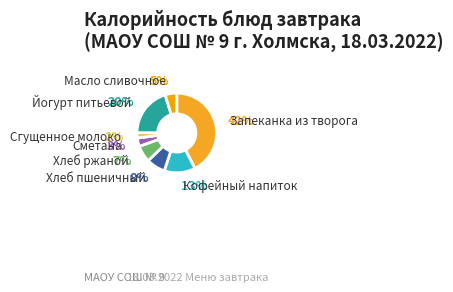

To the nearest percent, what is the difference between the largest and smallest slice percentages?

40%